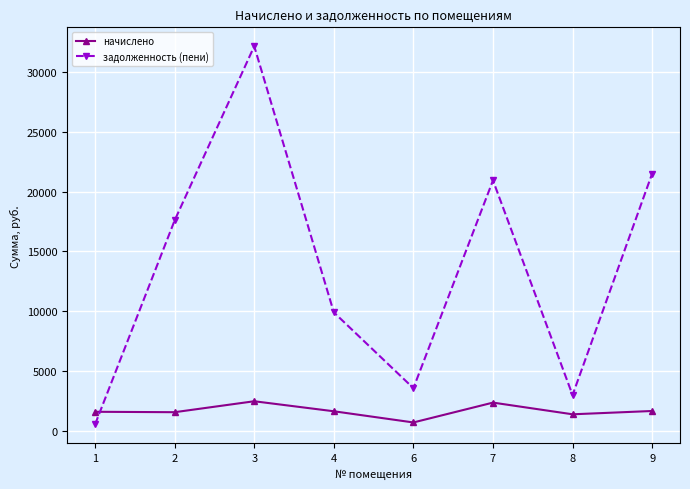

What is the value of the начислено point at the 5th from the left?

686.4